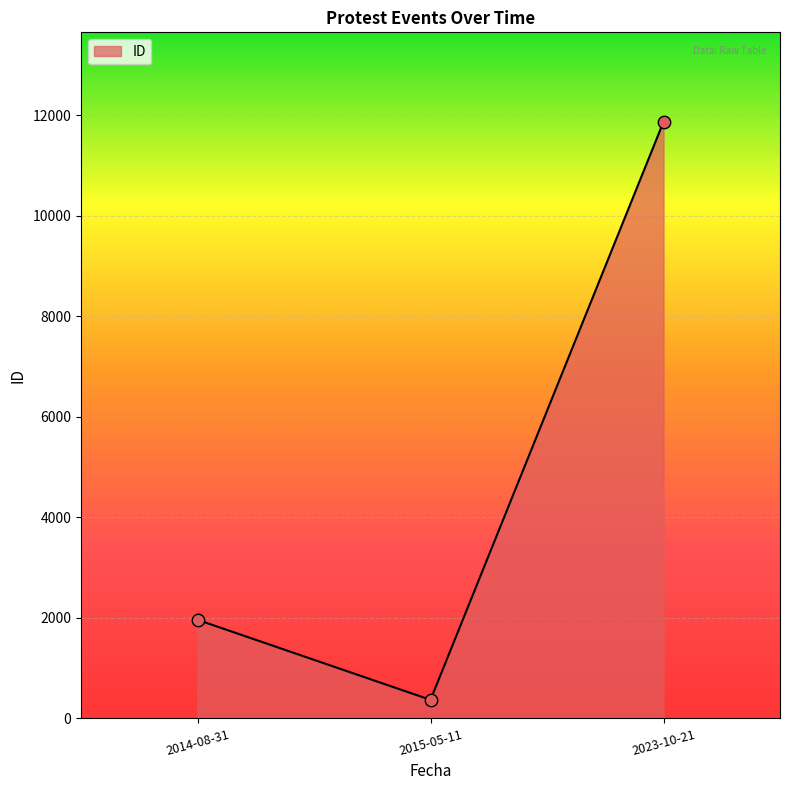

Which has a higher value, 2015-05-11 or 2023-10-21?

2023-10-21